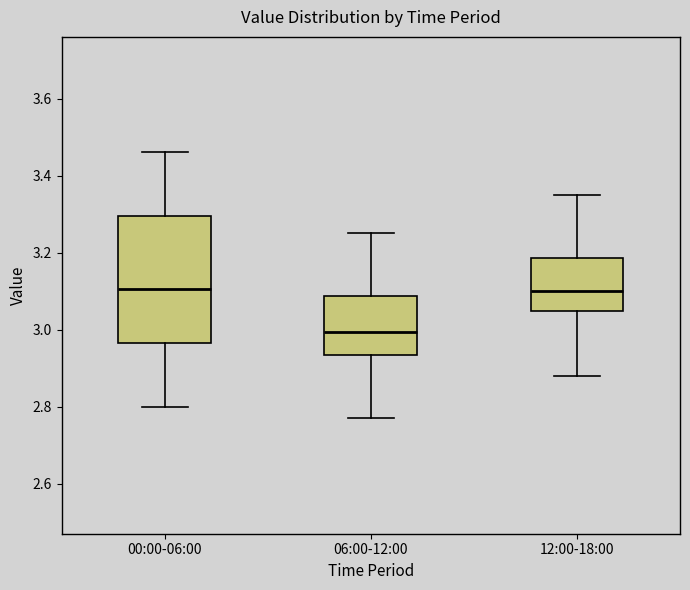

Where is the upper edge of the box for 12:00-18:00 on the y-axis? The values are not printed on the chart, so give them approximately, as read against the axis.

3.18